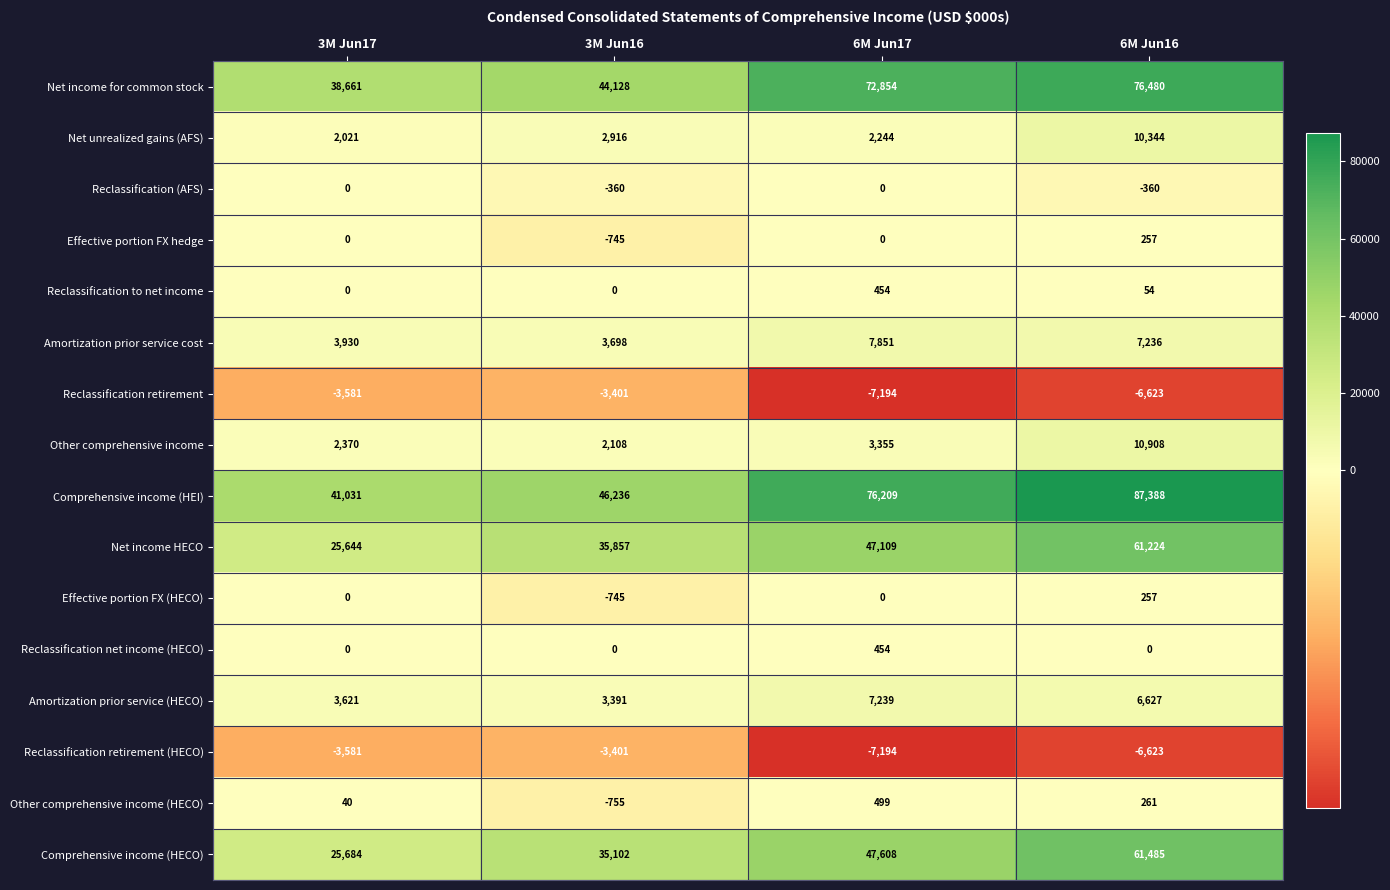

How many series are shown in this chart?

16